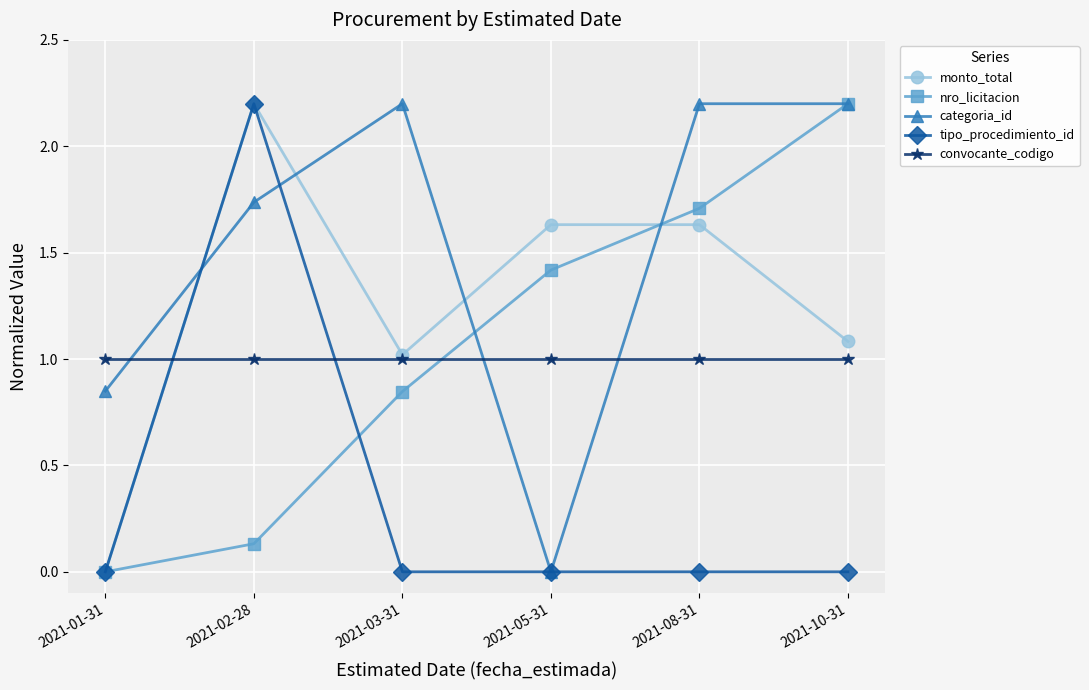

What is the sum of the convocante_codigo values at 2021-01-31 and 2021-10-31?

2.0